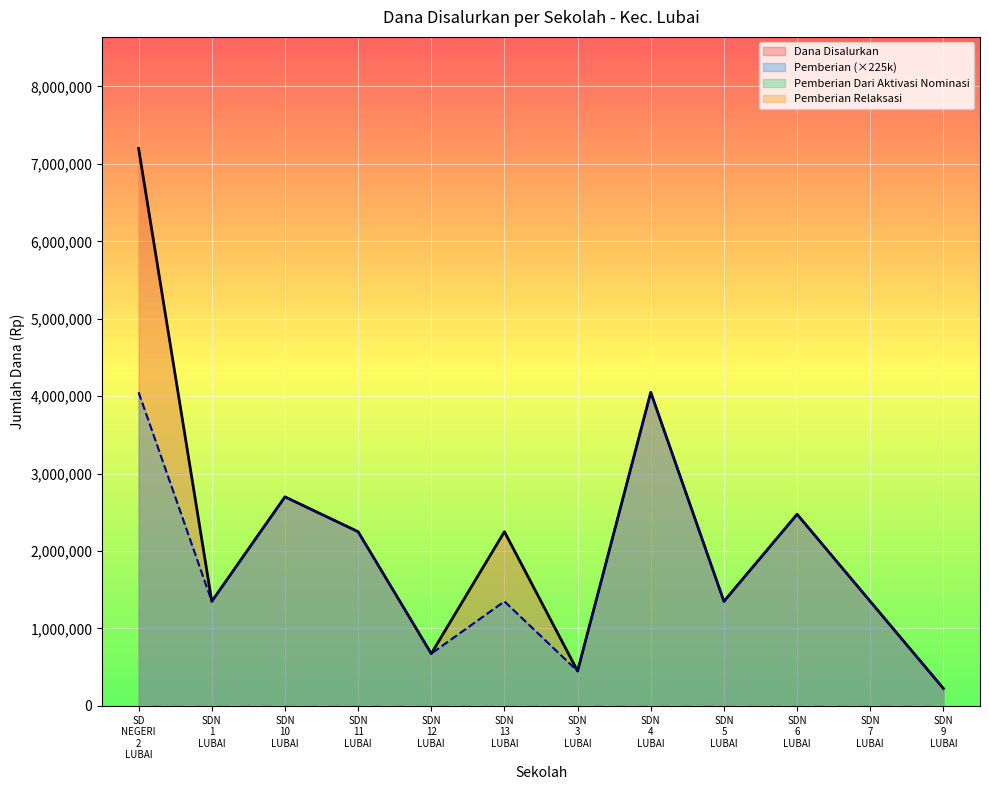

At which label is Dana Disalurkan closest to 3712500?

SDN
4
LUBAI